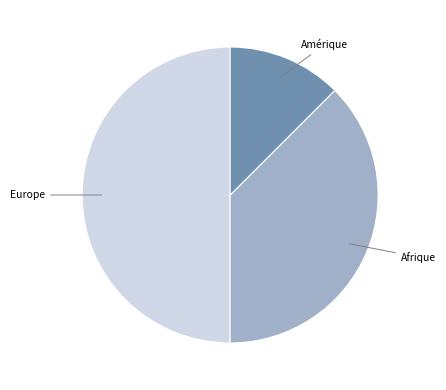

How many slices are in this pie chart?

3